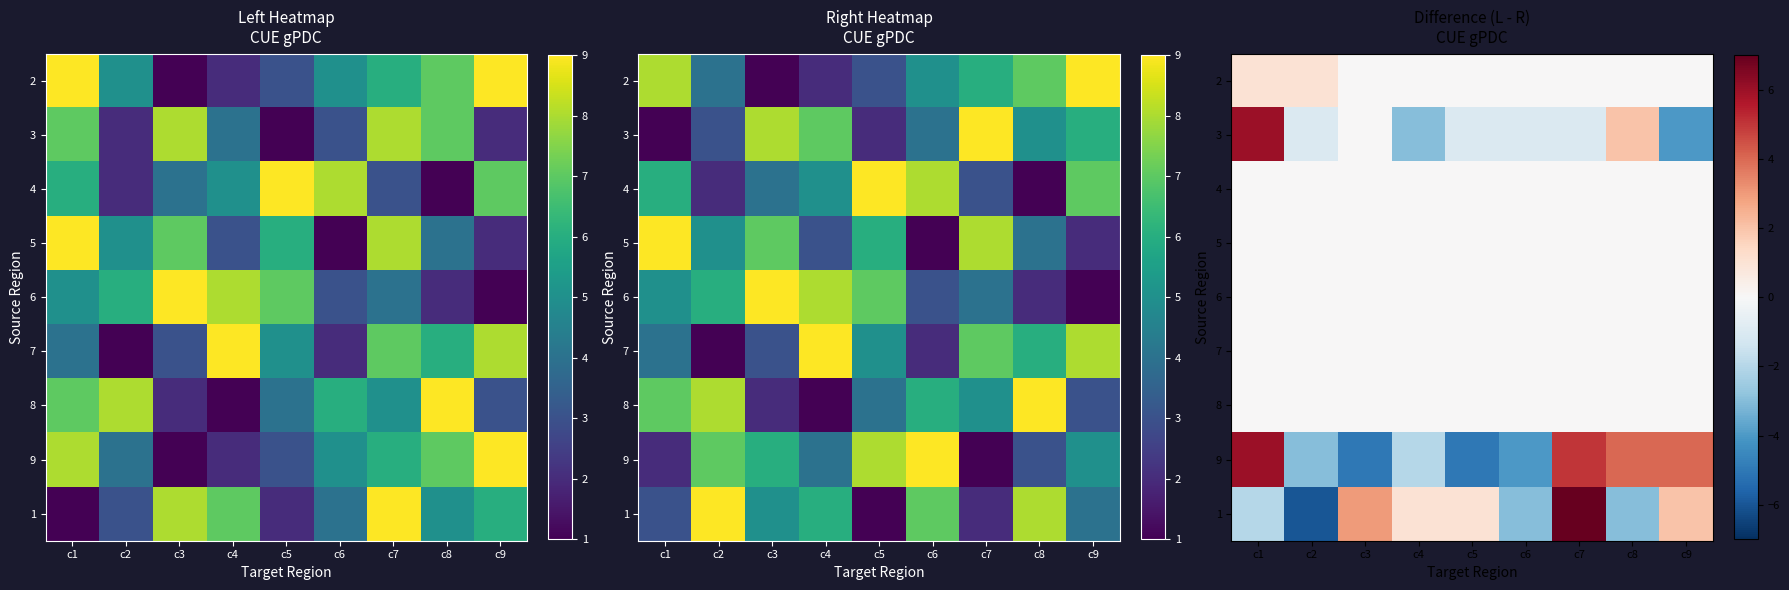

Which label corresponds to the largest value in the chart?

c7